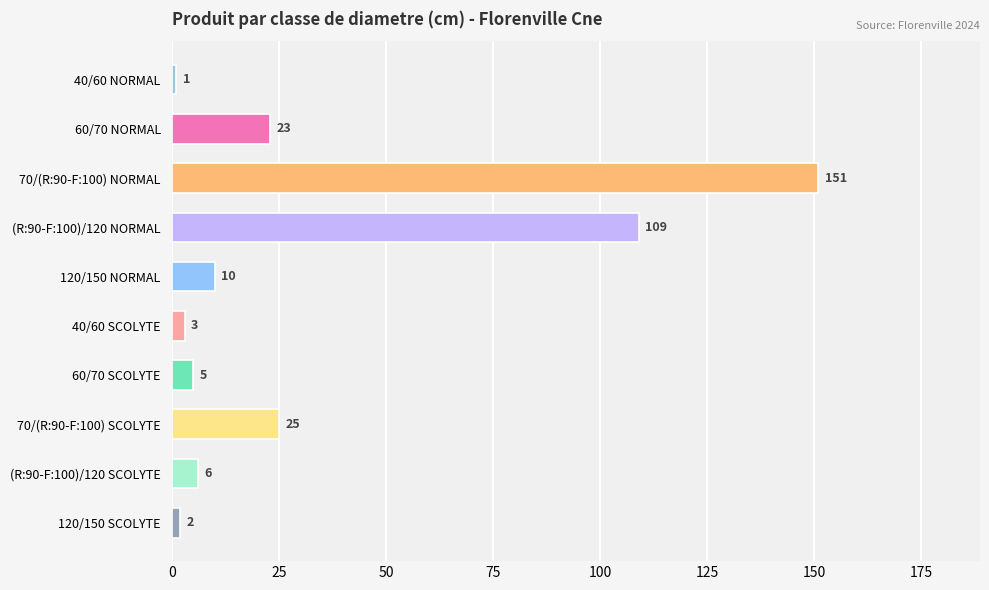

Reading top to bottom, what are all the values shown in this chart?

40/60 NORMAL=1	60/70 NORMAL=23	70/(R:90-F:100) NORMAL=151	(R:90-F:100)/120 NORMAL=109	120/150 NORMAL=10	40/60 SCOLYTE=3	60/70 SCOLYTE=5	70/(R:90-F:100) SCOLYTE=25	(R:90-F:100)/120 SCOLYTE=6	120/150 SCOLYTE=2